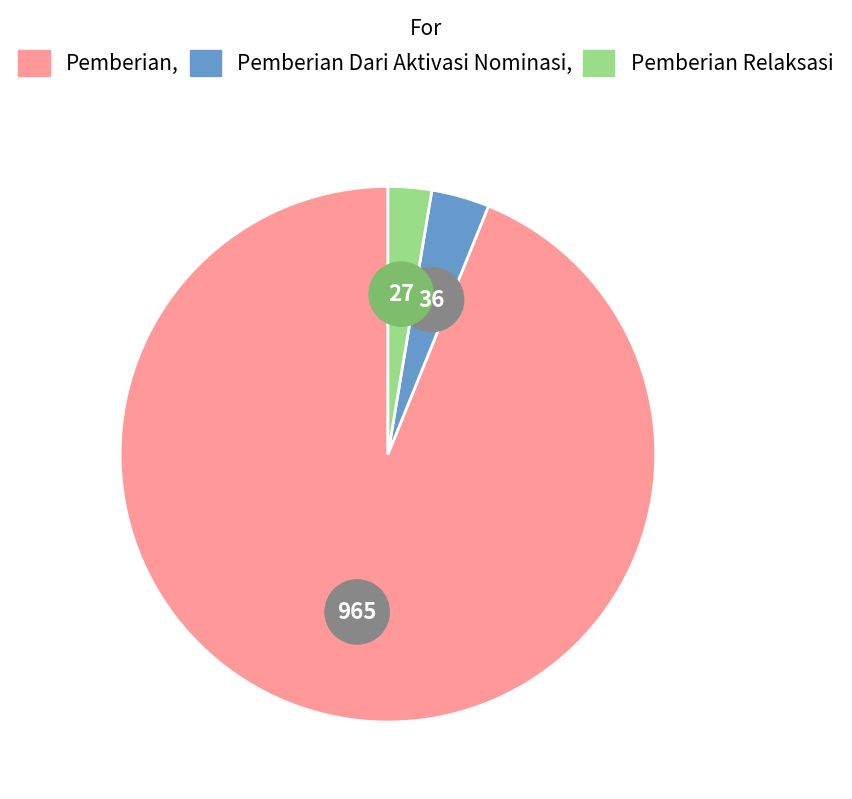

Which series changed the most between 15 and 19?

Pemberian